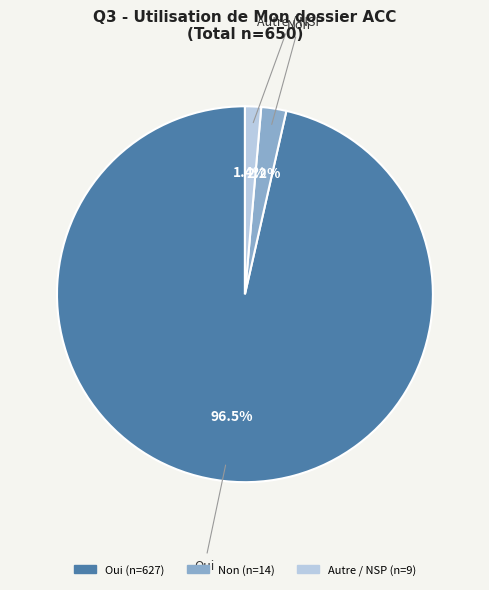

Which slice represents more than half of the pie?

Oui